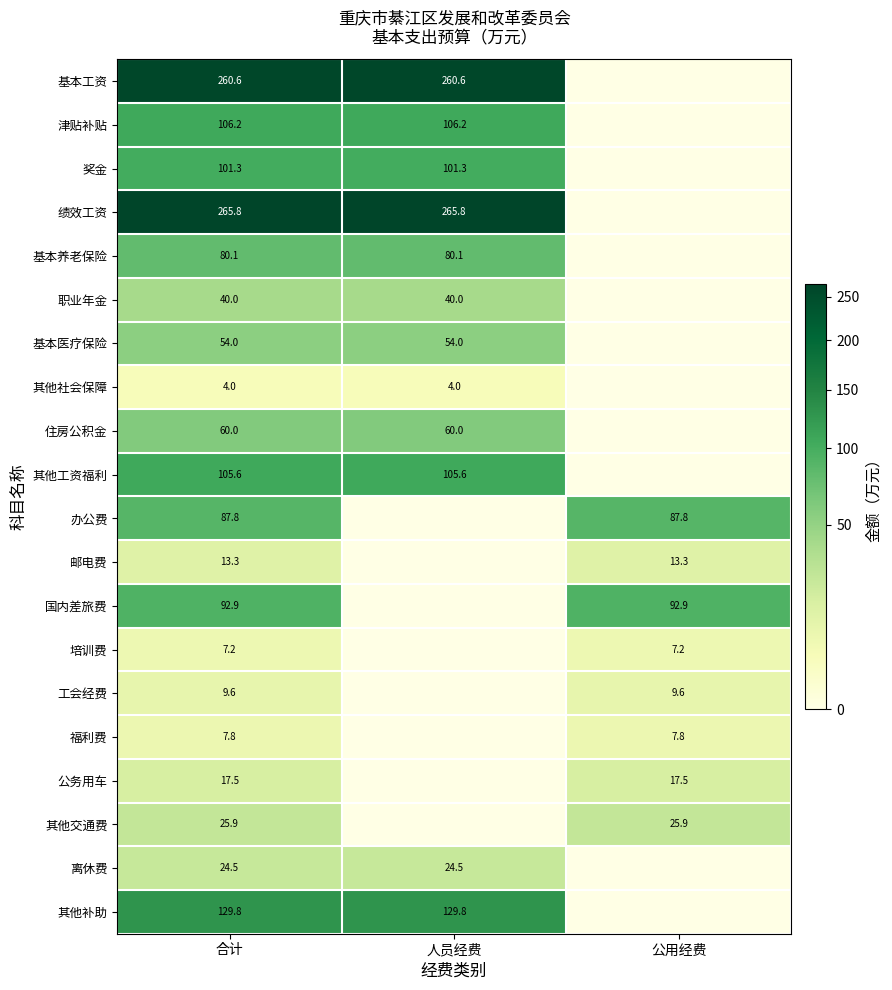

What is the spread (max minus min) of values at 合计?

261.8